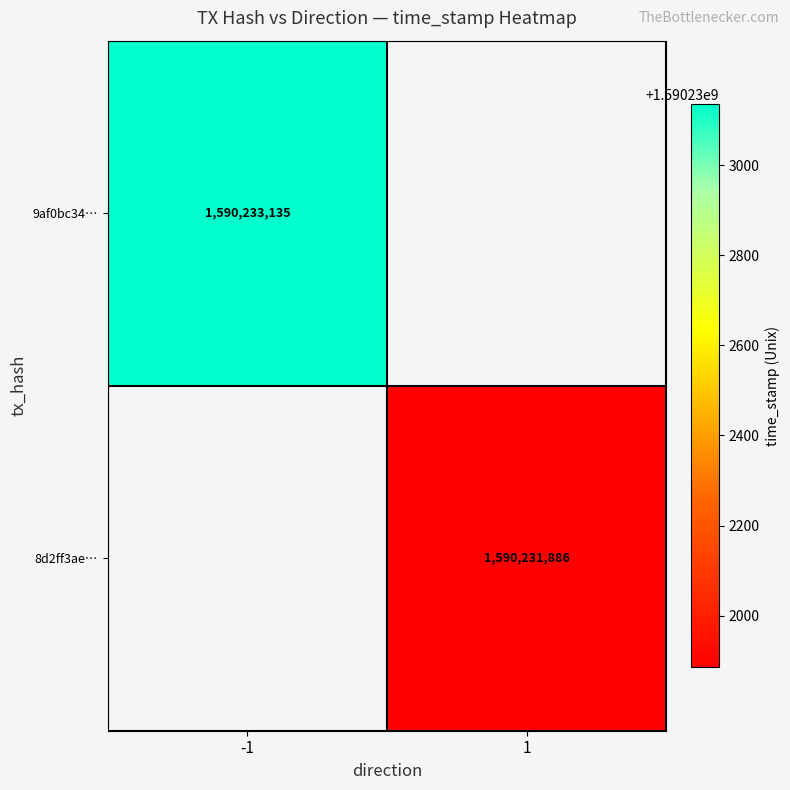

Which category has the highest value in the 8d2ff3aedf66b8f15abe5b2d62ab8bb06d161e8 series?

1